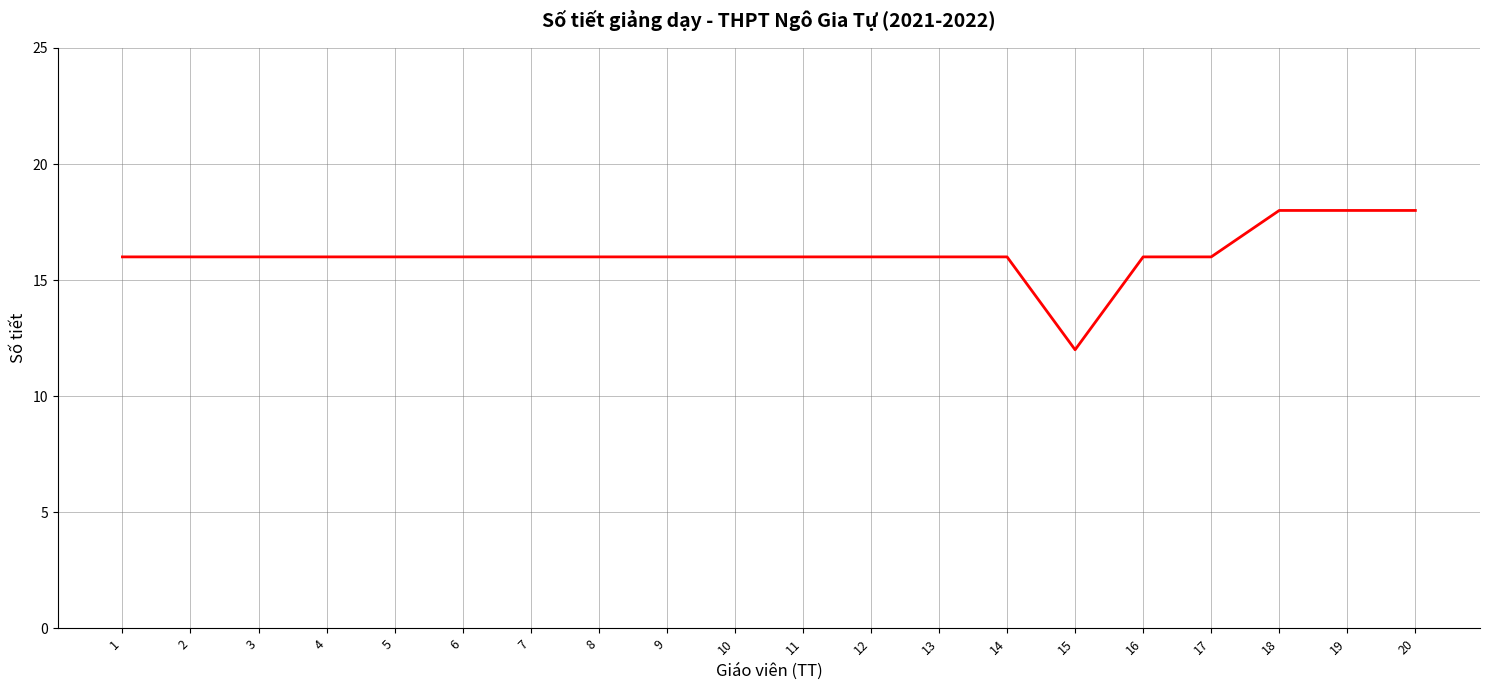

What is the approximate value at 18?

18